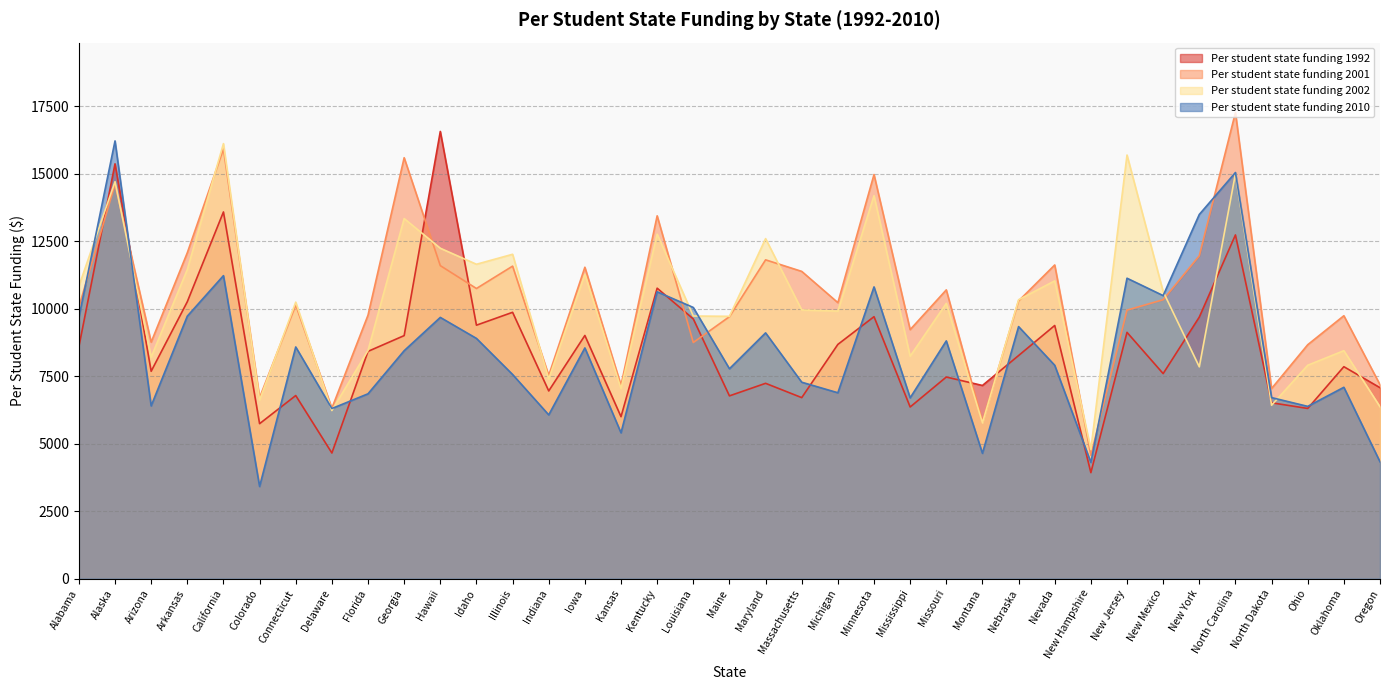

What is the difference between the maximum and second lowest values in the Per student state funding 2001 series?

11460